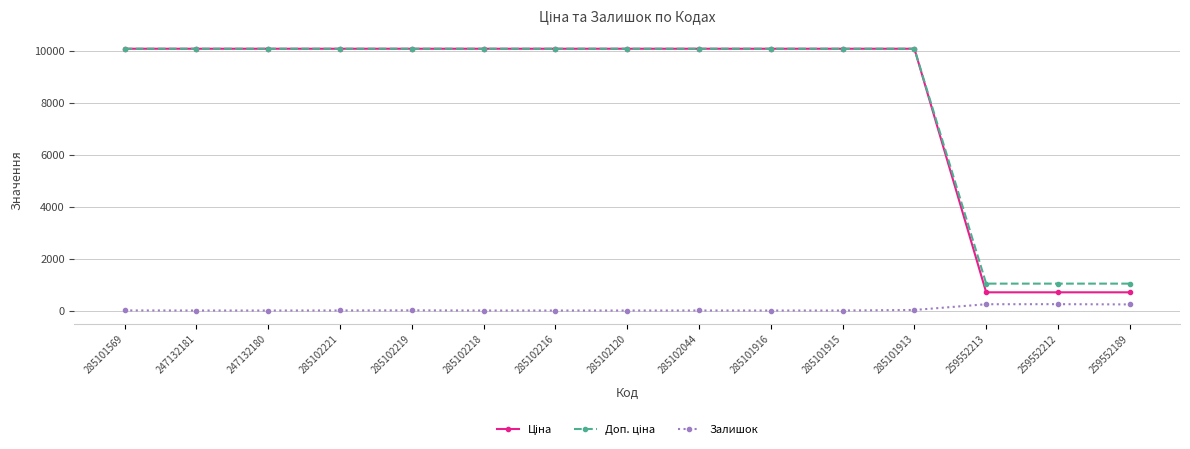

At how many categories does at least one series exceed 7226?

12